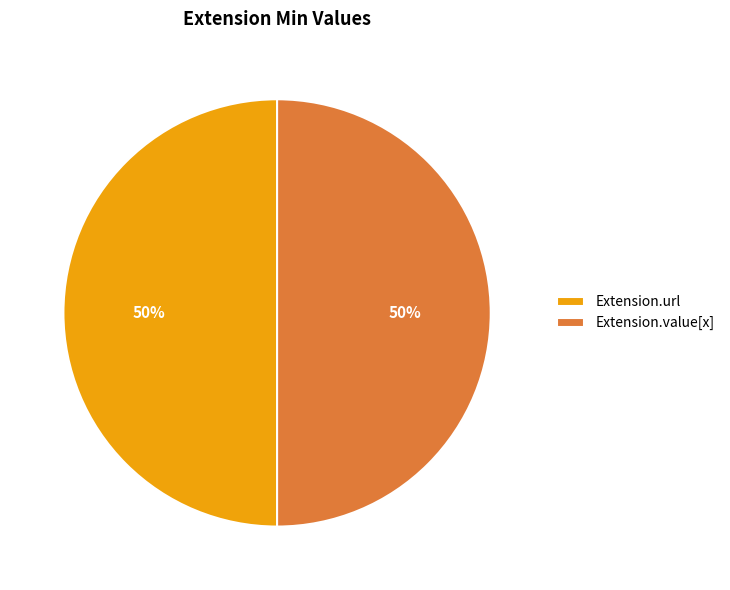

Approximately how many times larger is the value at Extension.url compared to Extension.value[x]?

1.0